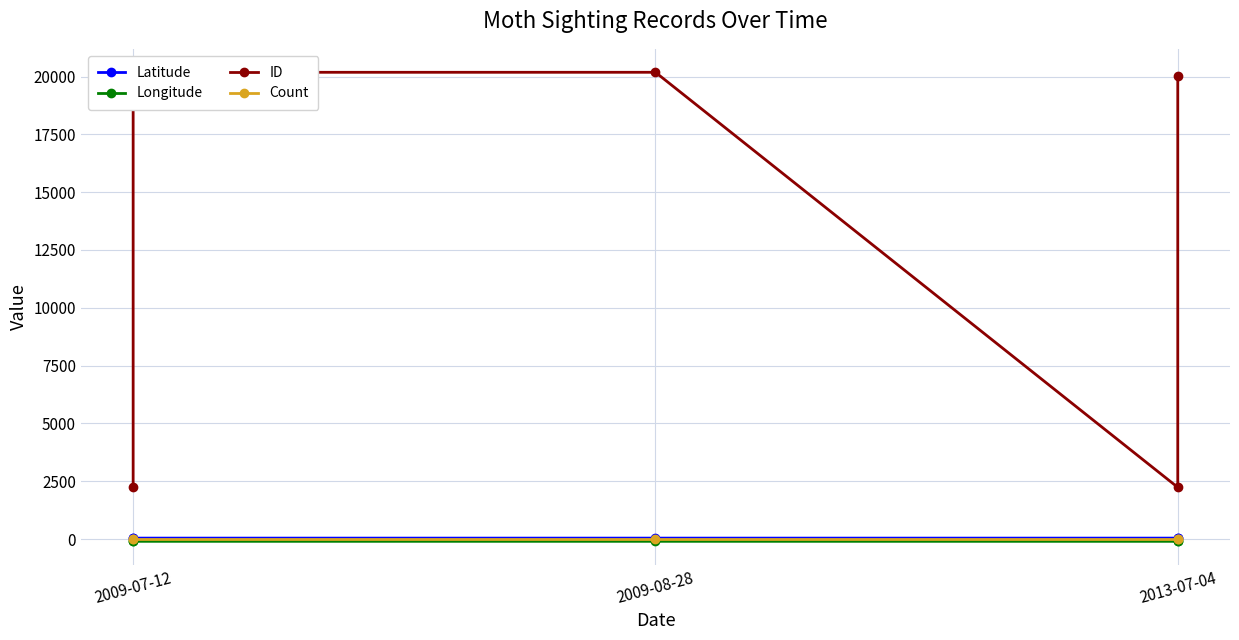

What is the label of the 1st point from the left?

2009-07-12